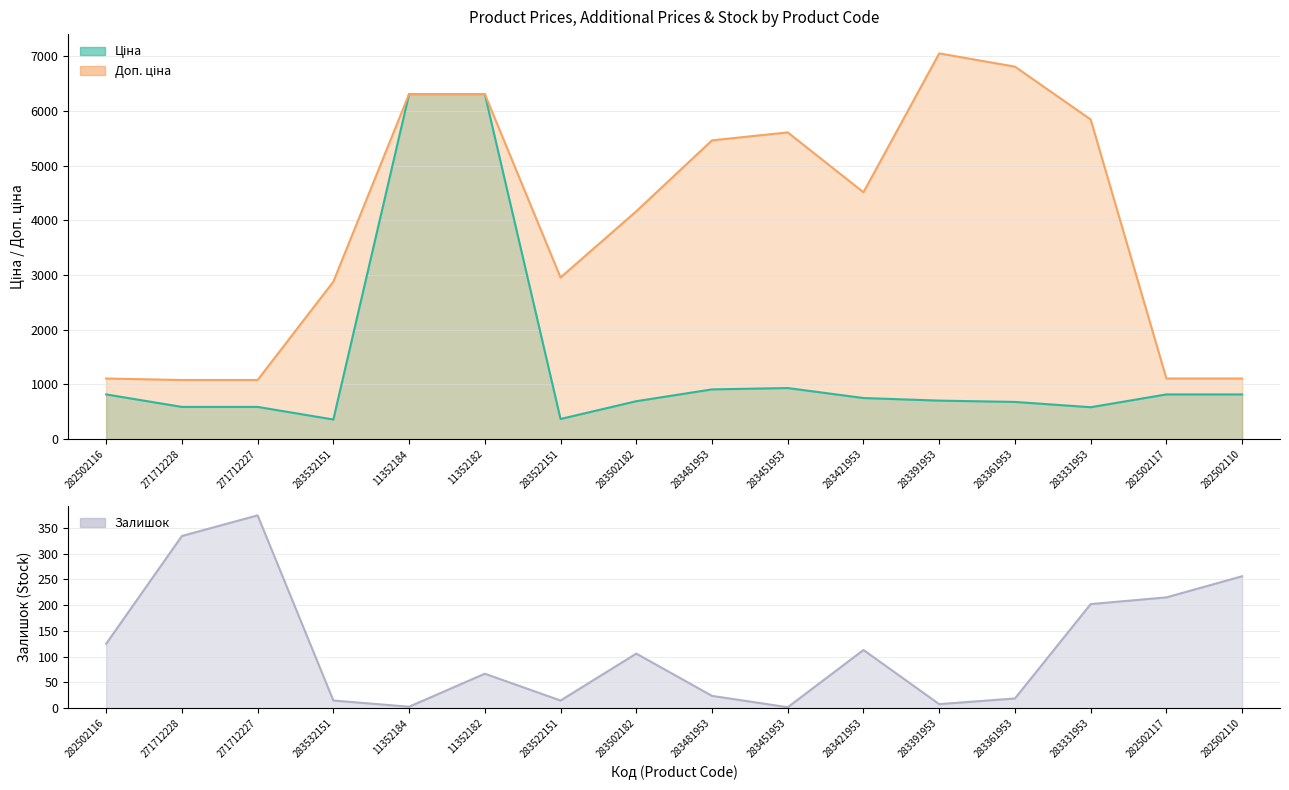

List the series in order of their peak value, lowest first.

Залишок, Ціна, Доп. ціна